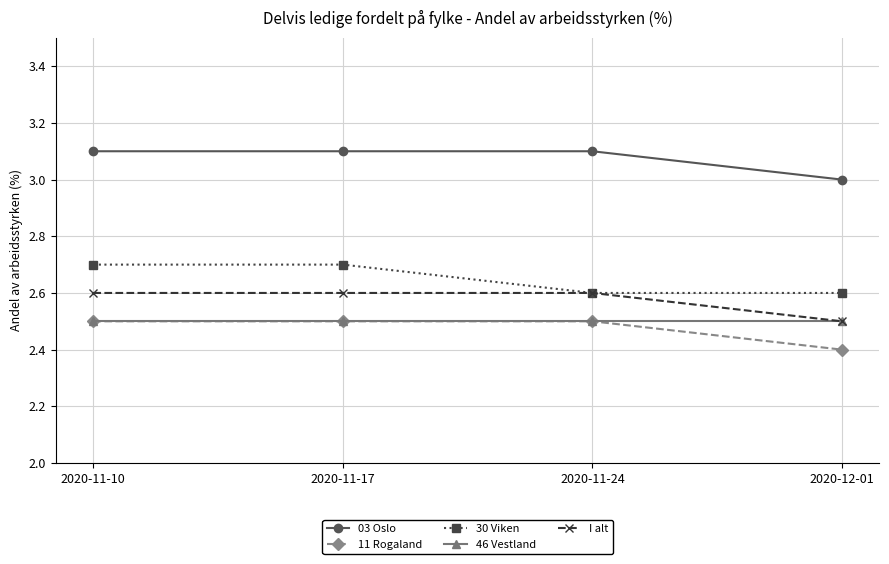

What is the difference between the highest and lowest values at 2020-11-24?

0.6